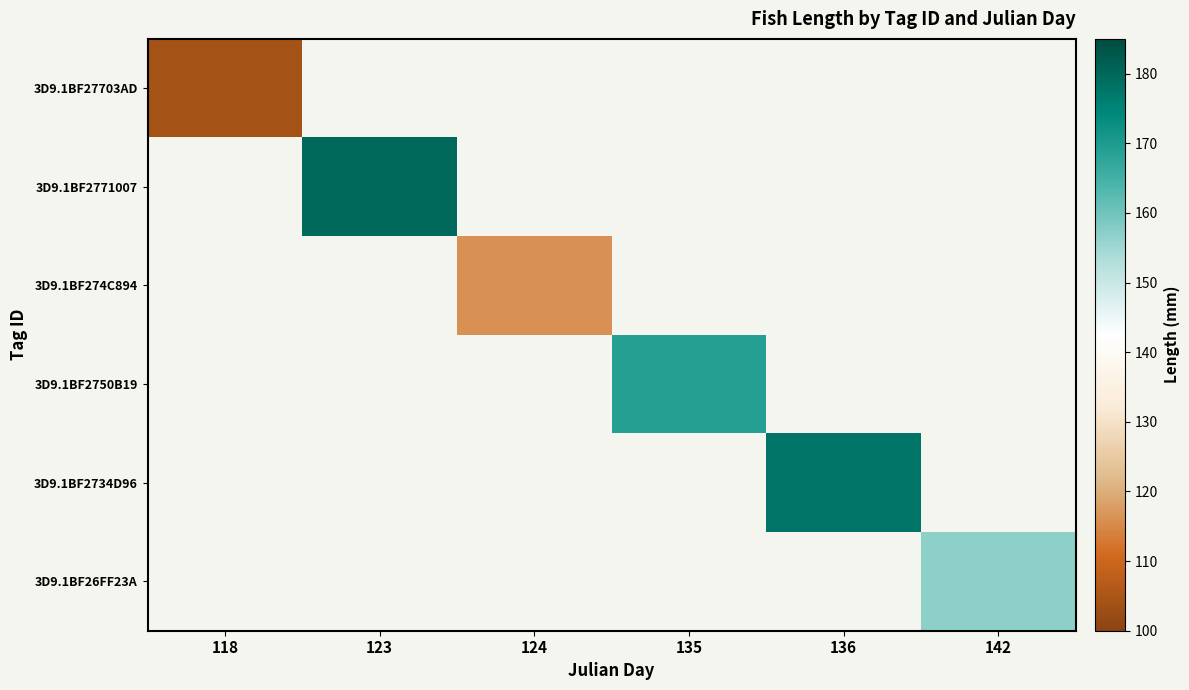

Count the number of data series in this chart.

6